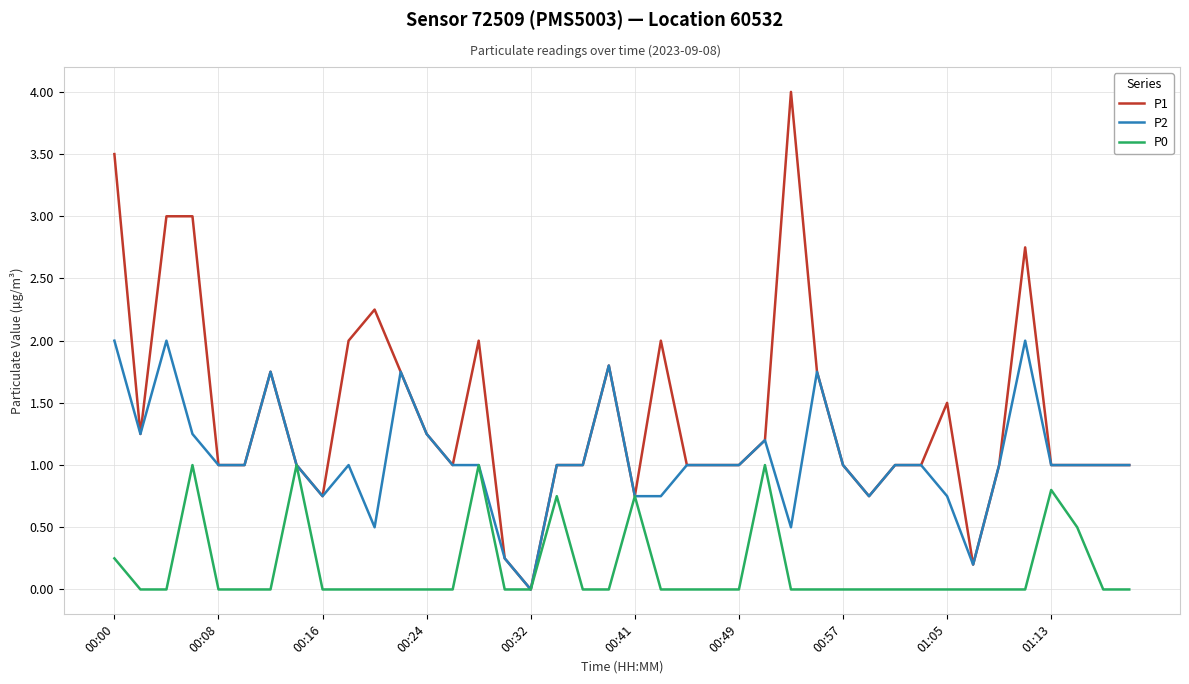

Which series has the widest spread of values?

P1